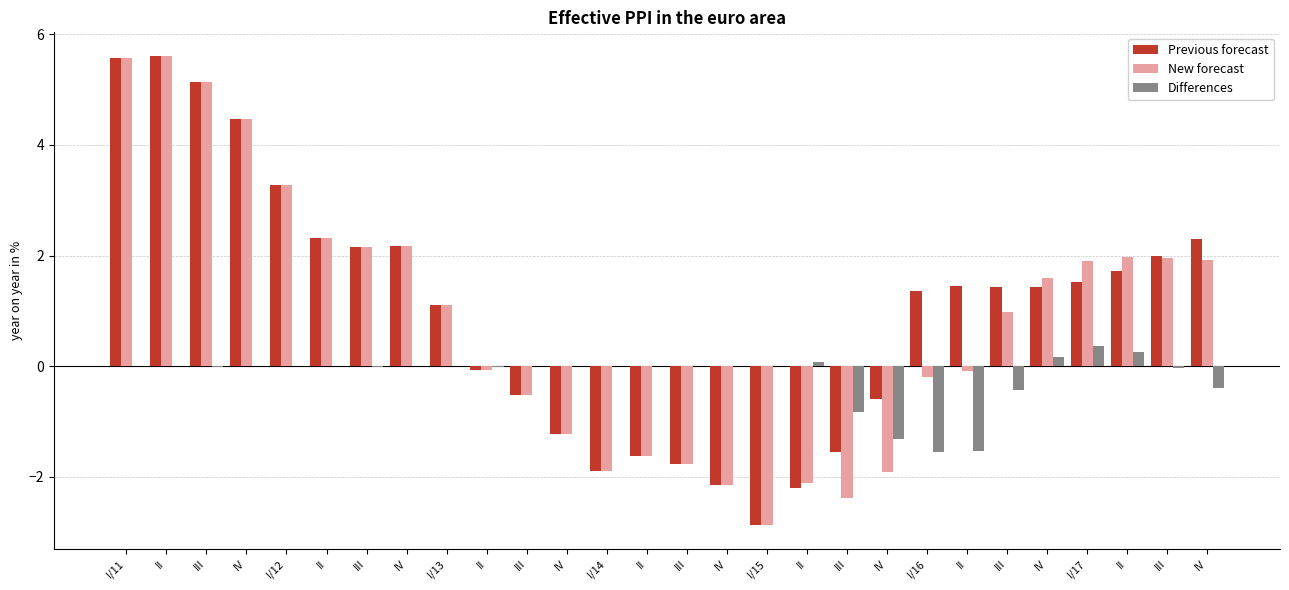

At how many categories does at least one series exceed 3?

5